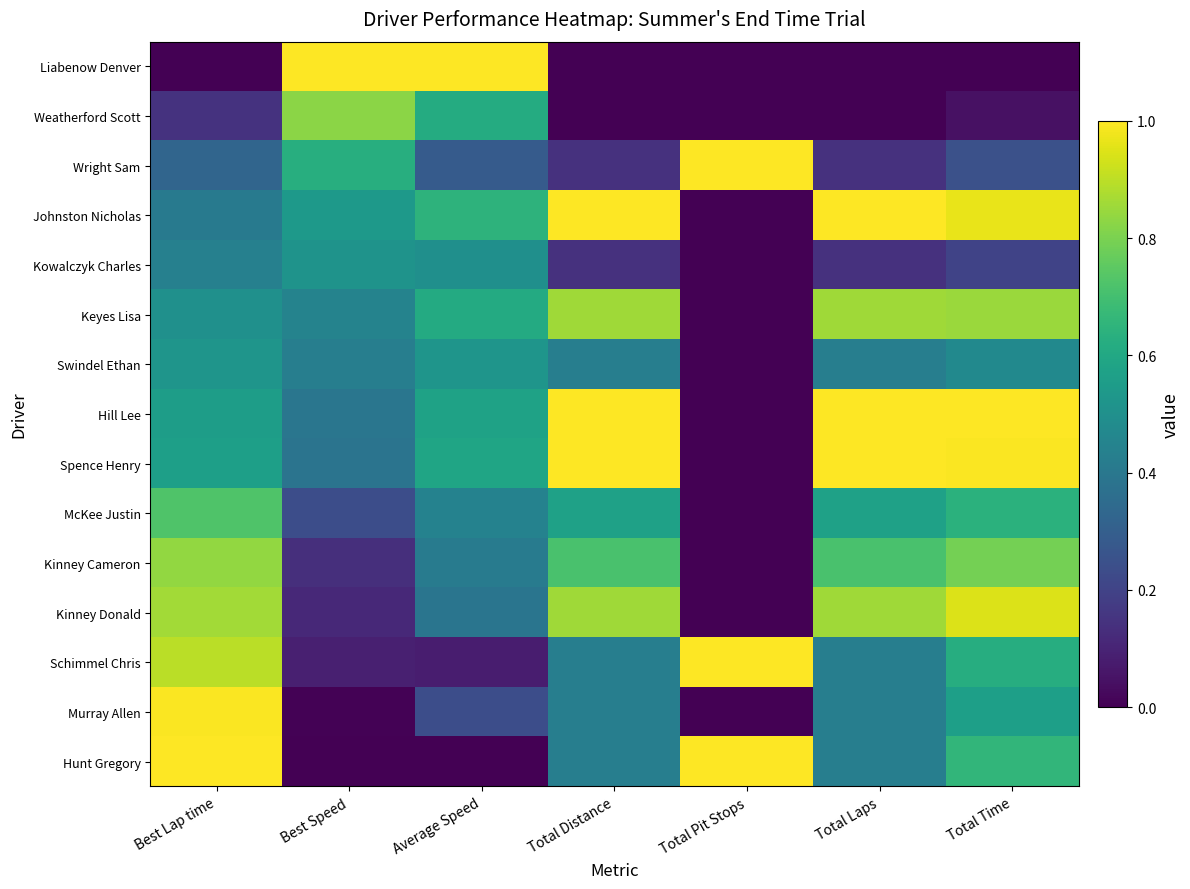

Reading left to right, what are all the values shown in this chart?

Liabenow Denver: Best Lap time=0.0	Best Speed=1.0	Average Speed=1.0	Total Distance=0.0	Total Pit Stops=0.0	Total Laps=0.0	Total Time=0.0
Weatherford Scott: Best Lap time=0.1	Best Speed=0.8	Average Speed=0.6	Total Distance=0.0	Total Pit Stops=0.0	Total Laps=0.0	Total Time=0.0
Wright Sam: Best Lap time=0.3	Best Speed=0.6	Average Speed=0.3	Total Distance=0.1	Total Pit Stops=1.0	Total Laps=0.1	Total Time=0.2
Johnston Nicholas: Best Lap time=0.4	Best Speed=0.5	Average Speed=0.6	Total Distance=1.0	Total Pit Stops=0.0	Total Laps=1.0	Total Time=1.0
Kowalczyk Charles: Best Lap time=0.4	Best Speed=0.5	Average Speed=0.5	Total Distance=0.1	Total Pit Stops=0.0	Total Laps=0.1	Total Time=0.2
Keyes Lisa: Best Lap time=0.5	Best Speed=0.4	Average Speed=0.6	Total Distance=0.9	Total Pit Stops=0.0	Total Laps=0.9	Total Time=0.8
Swindel Ethan: Best Lap time=0.5	Best Speed=0.4	Average Speed=0.5	Total Distance=0.4	Total Pit Stops=0.0	Total Laps=0.4	Total Time=0.5
Hill Lee: Best Lap time=0.6	Best Speed=0.4	Average Speed=0.6	Total Distance=1.0	Total Pit Stops=0.0	Total Laps=1.0	Total Time=1.0
Spence Henry: Best Lap time=0.6	Best Speed=0.4	Average Speed=0.6	Total Distance=1.0	Total Pit Stops=0.0	Total Laps=1.0	Total Time=1.0
McKee Justin: Best Lap time=0.7	Best Speed=0.2	Average Speed=0.4	Total Distance=0.6	Total Pit Stops=0.0	Total Laps=0.6	Total Time=0.6
Kinney Cameron: Best Lap time=0.8	Best Speed=0.1	Average Speed=0.4	Total Distance=0.7	Total Pit Stops=0.0	Total Laps=0.7	Total Time=0.8
Kinney Donald: Best Lap time=0.9	Best Speed=0.1	Average Speed=0.4	Total Distance=0.9	Total Pit Stops=0.0	Total Laps=0.9	Total Time=0.9
Schimmel Chris: Best Lap time=0.9	Best Speed=0.1	Average Speed=0.1	Total Distance=0.4	Total Pit Stops=1.0	Total Laps=0.4	Total Time=0.6
Murray Allen: Best Lap time=1.0	Best Speed=0.0	Average Speed=0.2	Total Distance=0.4	Total Pit Stops=0.0	Total Laps=0.4	Total Time=0.6
Hunt Gregory: Best Lap time=1.0	Best Speed=0.0	Average Speed=0.0	Total Distance=0.4	Total Pit Stops=1.0	Total Laps=0.4	Total Time=0.7